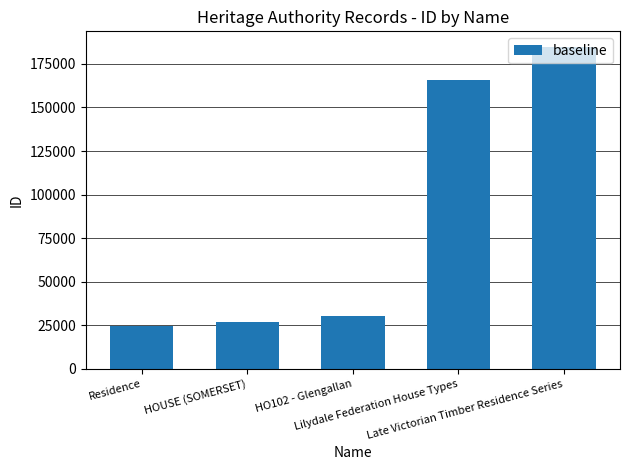

Is it true that the value at Residence is 41971?

False